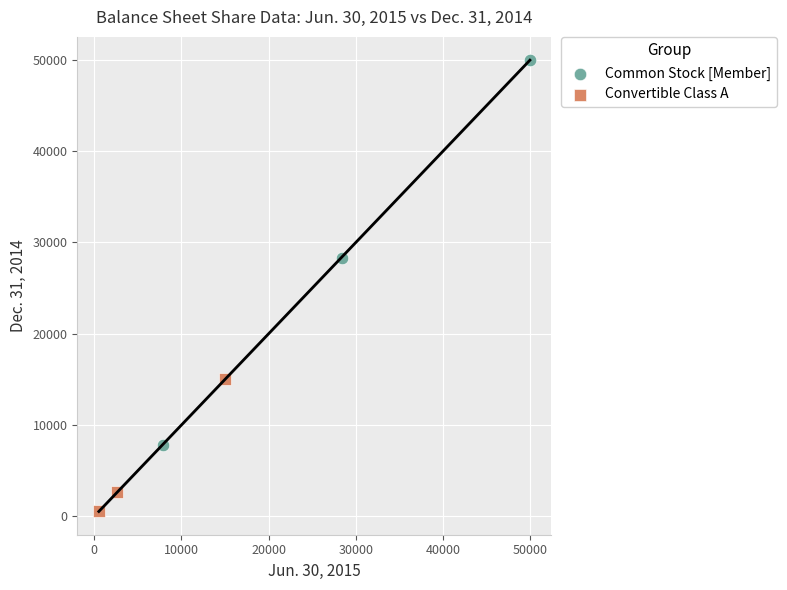

Which series has the widest spread of Y values?

Common Stock [Member]